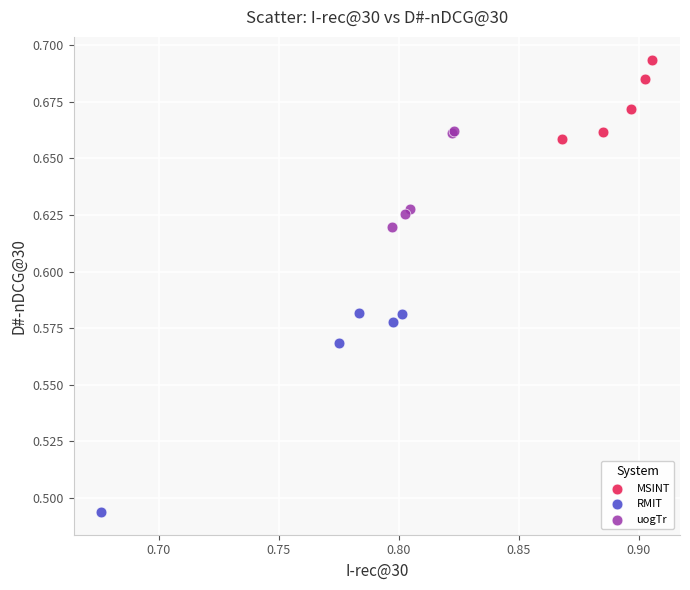

Which series contains the lowest Y value?

RMIT